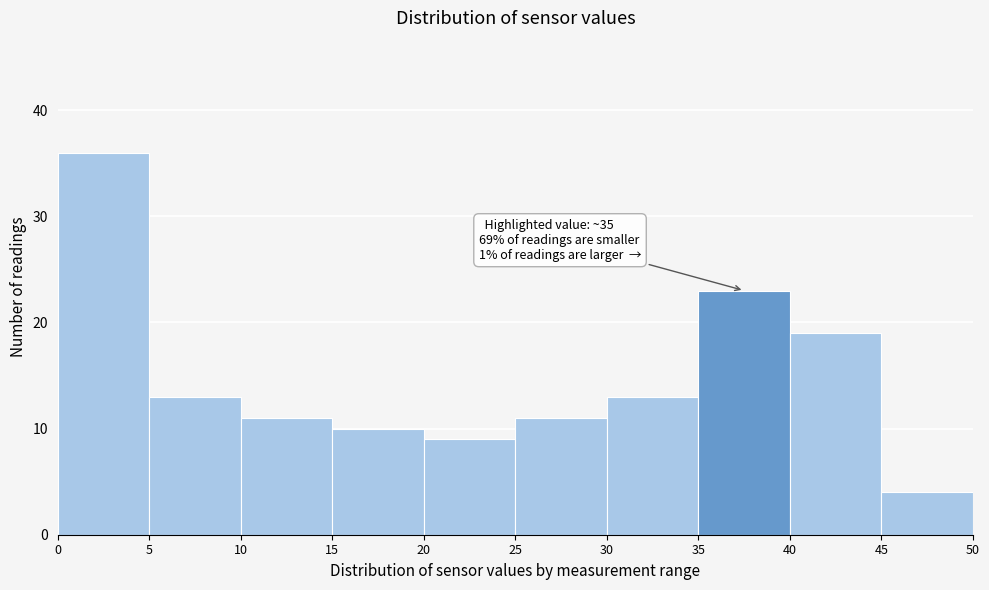

Which range on the x-axis has the tallest bar?

0 to 5